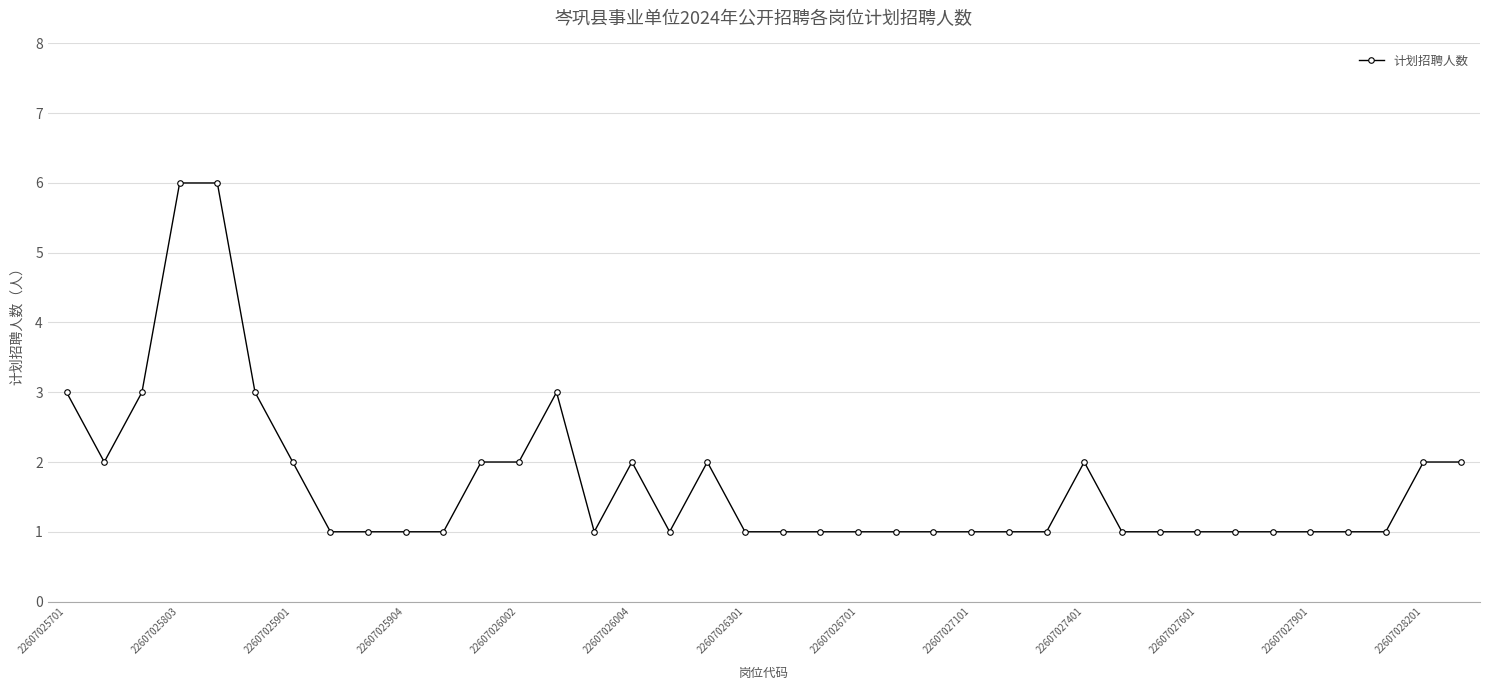

What is the difference between the maximum and minimum values?

5